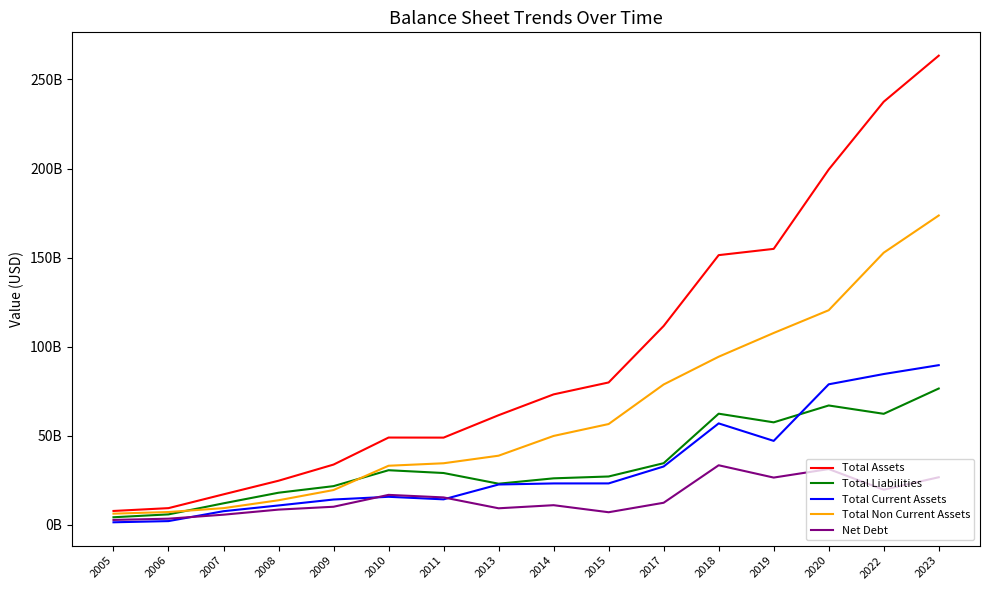

True or false: Total Assets and Total Liabilities intersect in this chart.

False